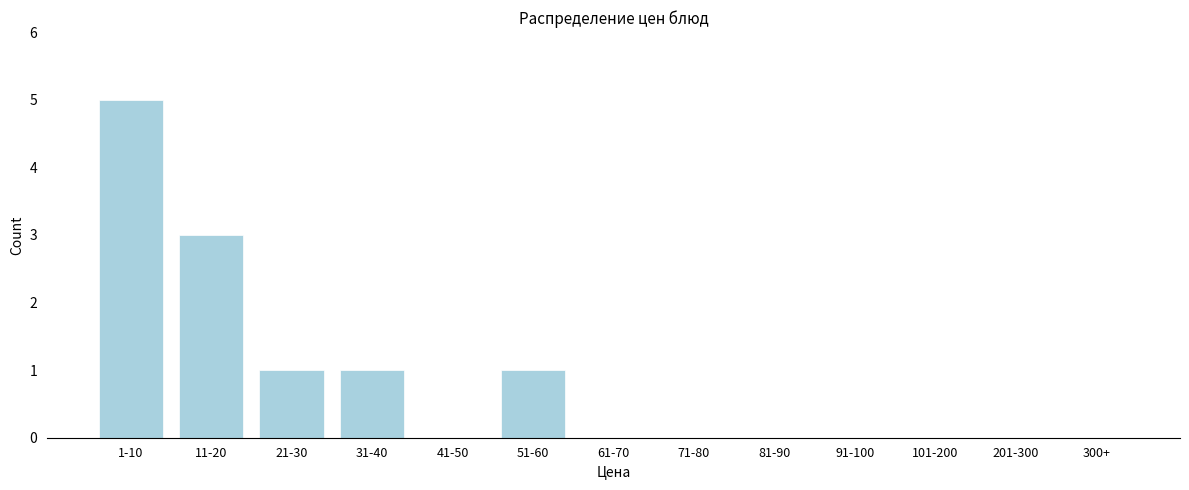

Reading left to right, transcribe all the data shown in this chart.

1-10=5	11-20=3	21-30=1	31-40=1	41-50=0	51-60=1	61-70=0	71-80=0	81-90=0	91-100=0	101-200=0	201-300=0	300+=0